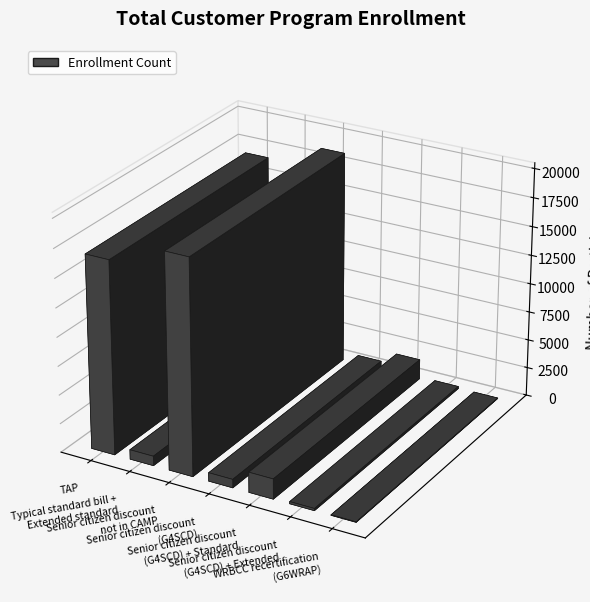

How many series are shown in this chart?

1